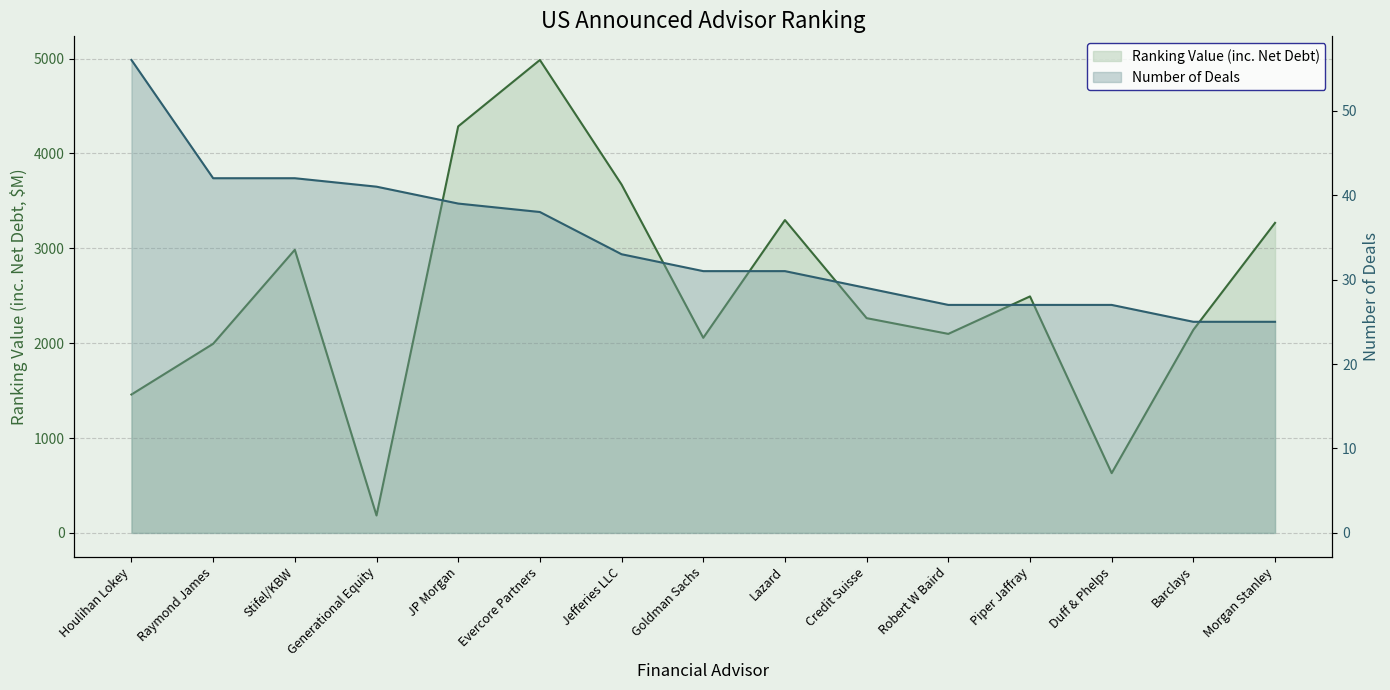

Reading left to right, extract all data points from this chart.

Ranking Value (inc. Net Debt): Houlihan Lokey=1459.2	Raymond James=1993.8	Stifel/KBW=2984.9	Generational Equity=184.1	JP Morgan=4285.6	Evercore Partners=4985.4	Jefferies LLC=3672.6	Goldman Sachs=2056.7	Lazard=3297.9	Credit Suisse=2264.2	Robert W Baird=2098.3	Piper Jaffray=2493.3	Duff & Phelps=630.2	Barclays=2141.3	Morgan Stanley=3268.4
Number of Deals: Houlihan Lokey=56.0	Raymond James=42.0	Stifel/KBW=42.0	Generational Equity=41.0	JP Morgan=39.0	Evercore Partners=38.0	Jefferies LLC=33.0	Goldman Sachs=31.0	Lazard=31.0	Credit Suisse=29.0	Robert W Baird=27.0	Piper Jaffray=27.0	Duff & Phelps=27.0	Barclays=25.0	Morgan Stanley=25.0